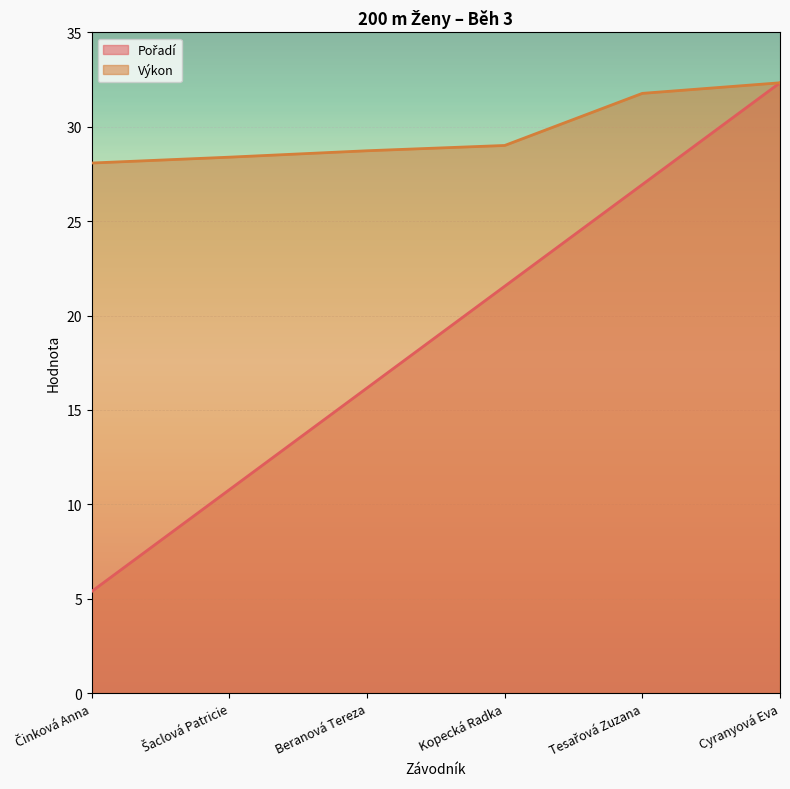

What is the difference between the maximum and minimum values in the Pořadí series?

26.9